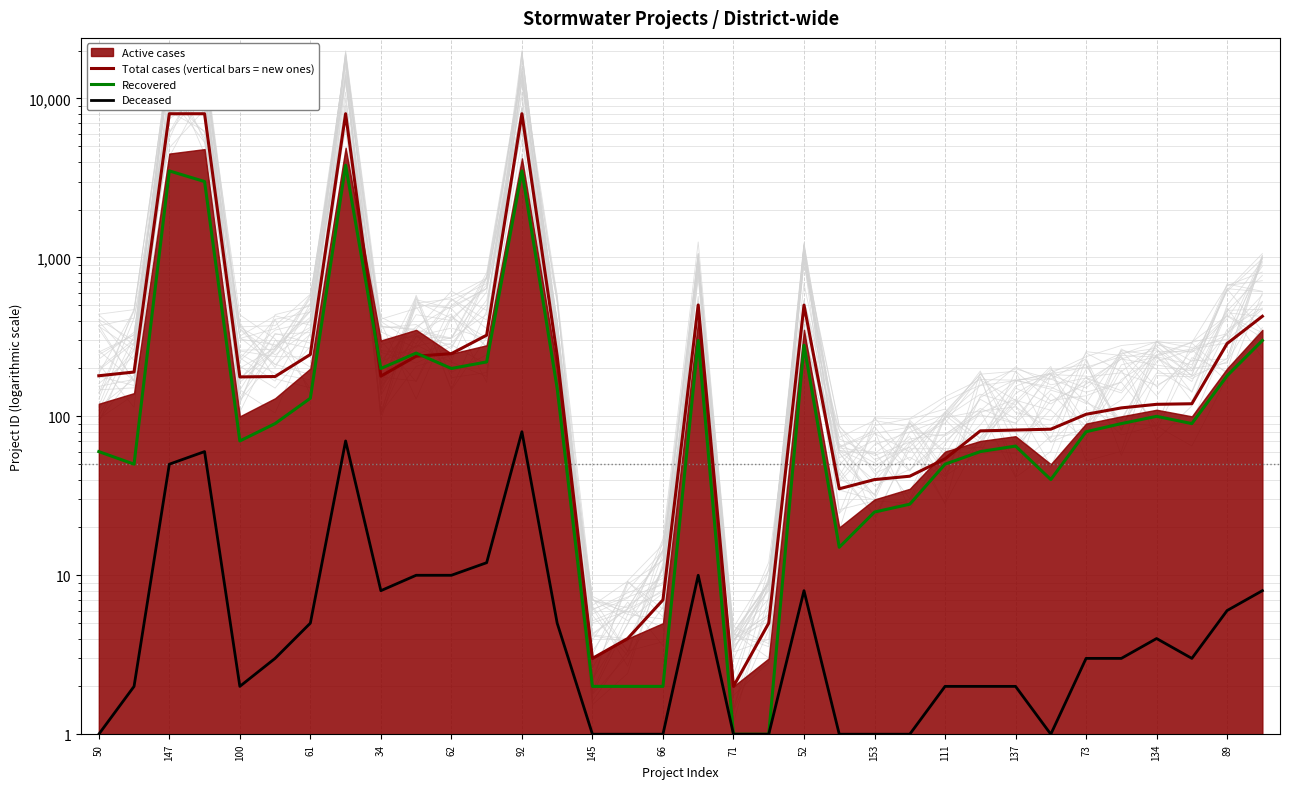

True or false: Total cases (vertical bars = new ones) and Deceased intersect in this chart.

False